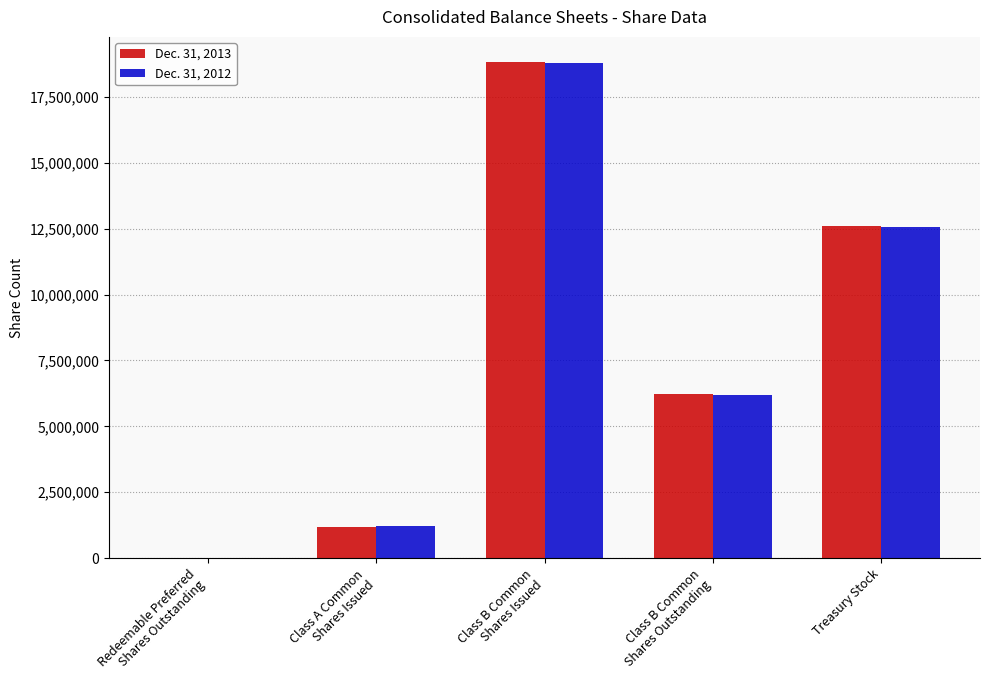

What is the sum of the Dec. 31, 2012 values at Treasury Stock and Class A Common
Shares Issued?

13791882